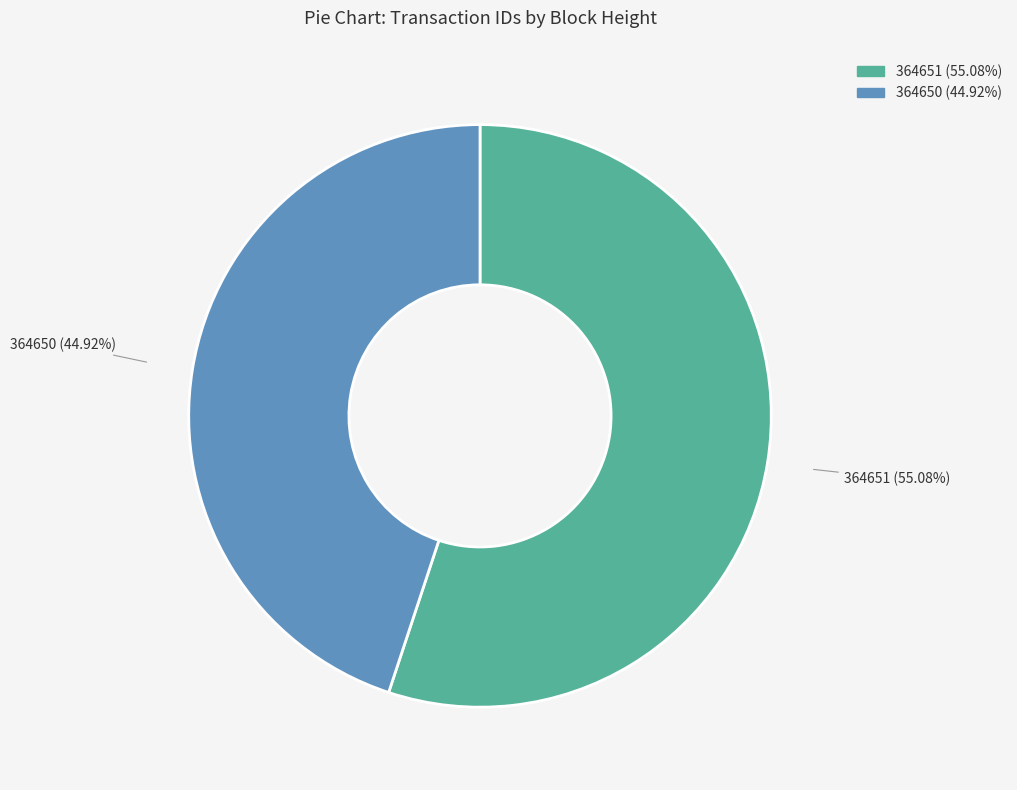

To the nearest percent, what portion does 364651 represent?

55%